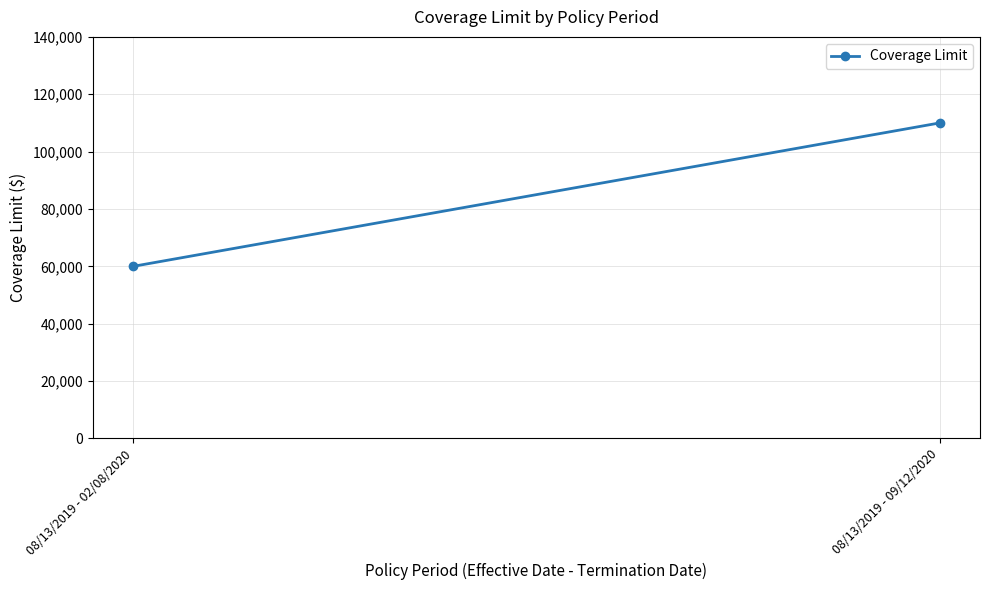

What position from the left is 08/13/2019 - 02/08/2020?

1